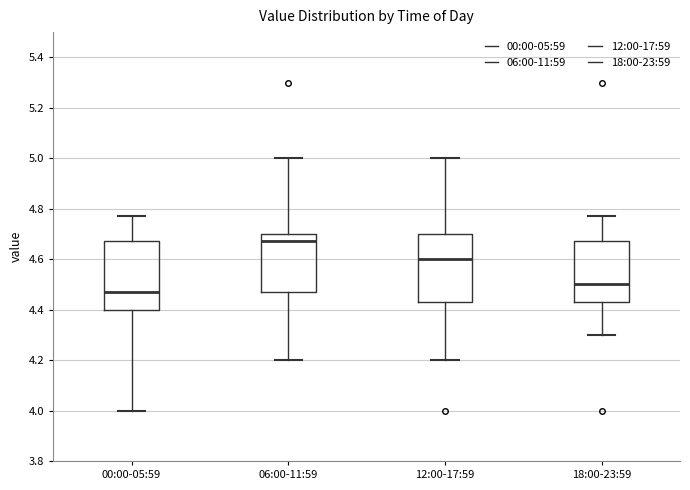

Reading left to right, transcribe this box plot: for each box, give where its median line is, the range the box spans, and where its two whiskers end, as read against the y-axis. The values are not printed on the chart, so give them approximately, as read against the axis.

00:00-05:59: median 4.48, box 4.40 to 4.68, whiskers 4.00 to 4.78
06:00-11:59: median 4.68, box 4.48 to 4.70, whiskers 4.20 to 5.00
12:00-17:59: median 4.60, box 4.44 to 4.70, whiskers 4.20 to 5.00
18:00-23:59: median 4.50, box 4.44 to 4.68, whiskers 4.30 to 4.78